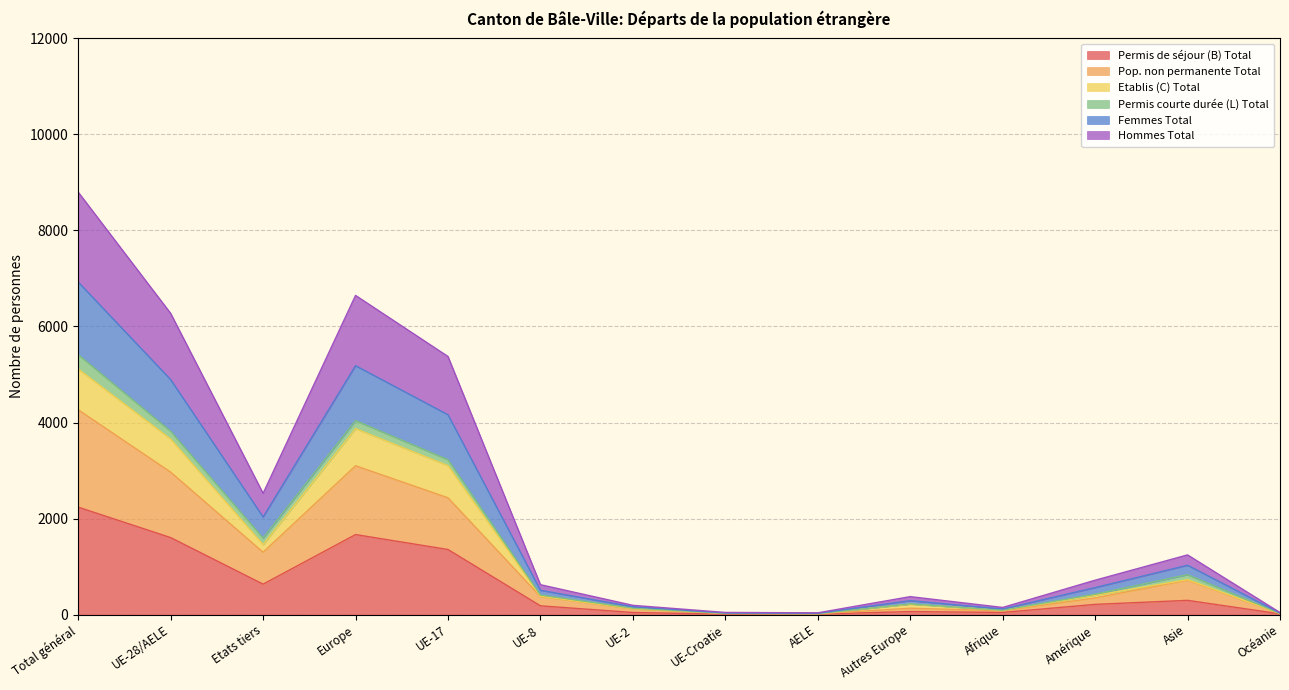

What is the highest value of the Permis de séjour (B) Total series?

2238